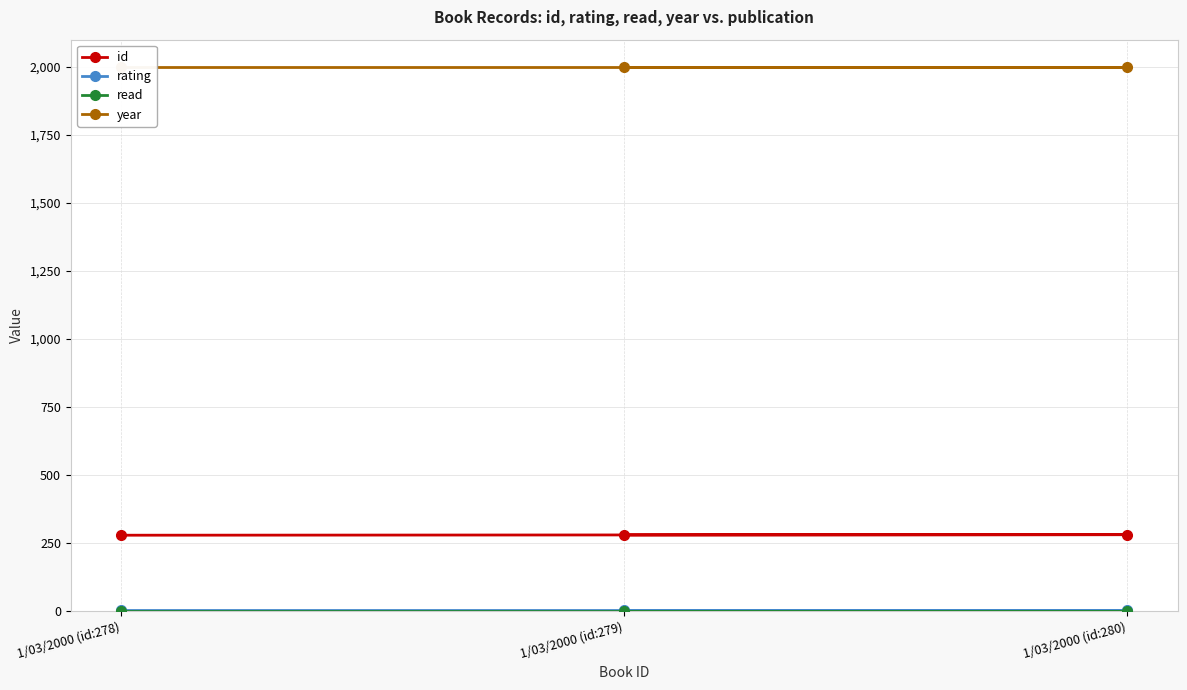

True or false: id has a value of 61 at 1/03/2000 (id:279).

False